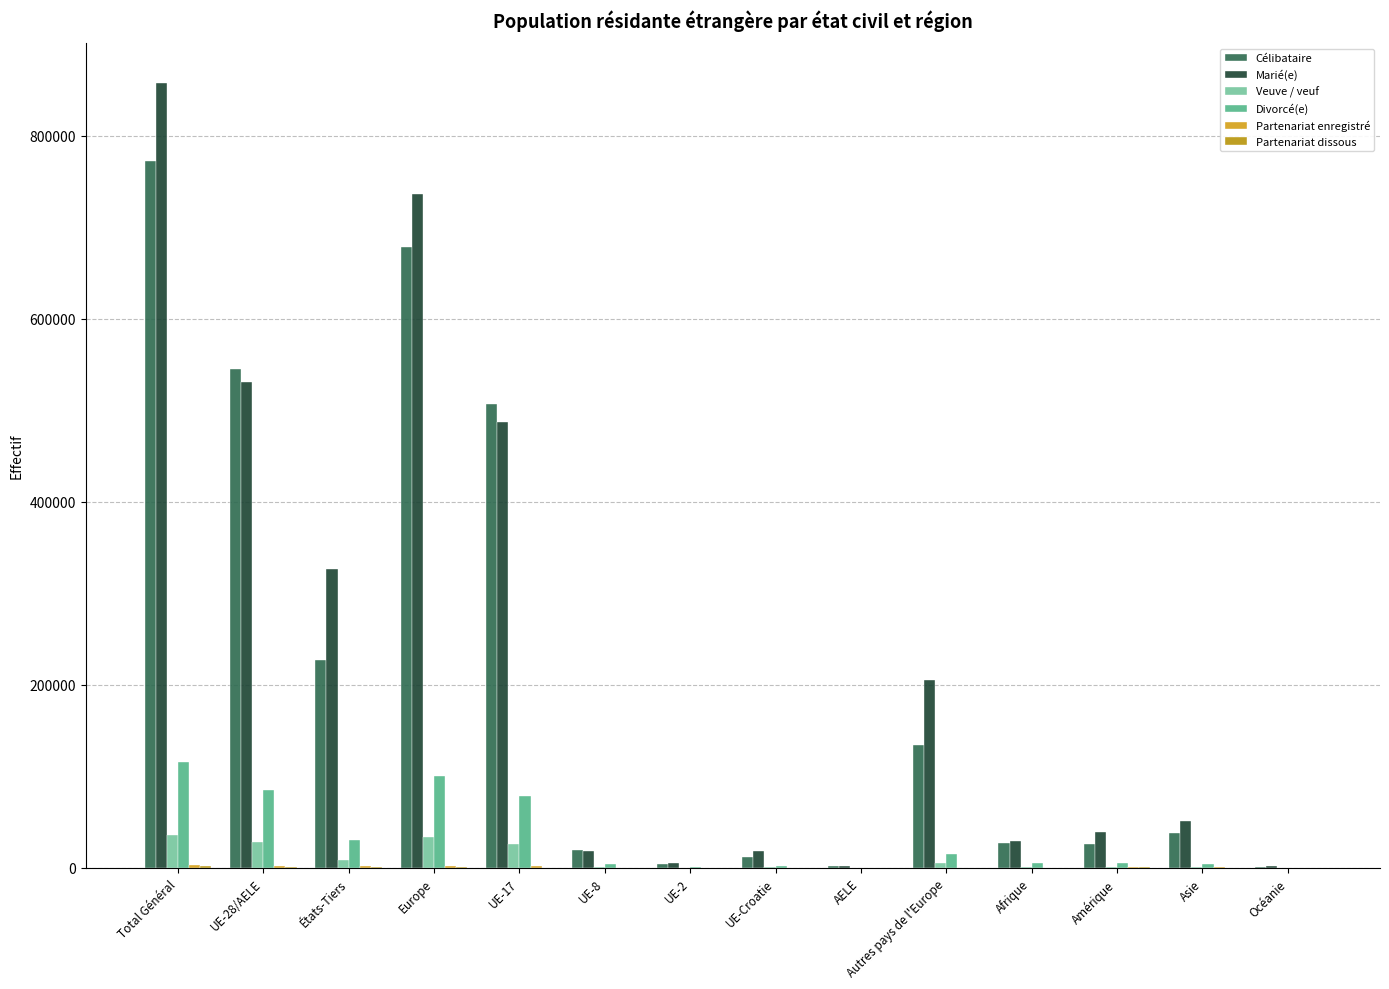

List the labels in order of Divorcé(e) value, smallest first.

Océanie, AELE, UE-2, UE-Croatie, UE-8, Asie, Afrique, Amérique, Autres pays de l'Europe, États-Tiers, UE-17, UE-28/AELE, Europe, Total Général